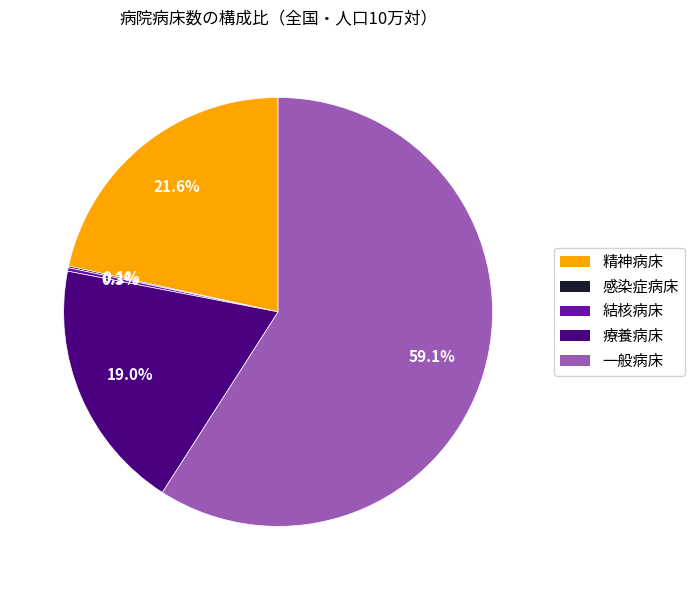

To the nearest percent, what is the difference between the largest and smallest slice percentages?

59%